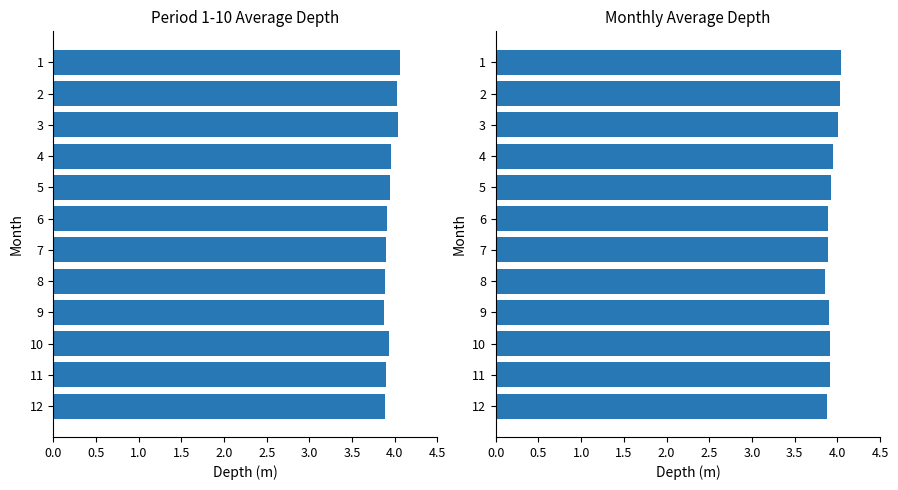

At 9, list the series in order from smallest to largest.

Period 1-10, Monthly Average